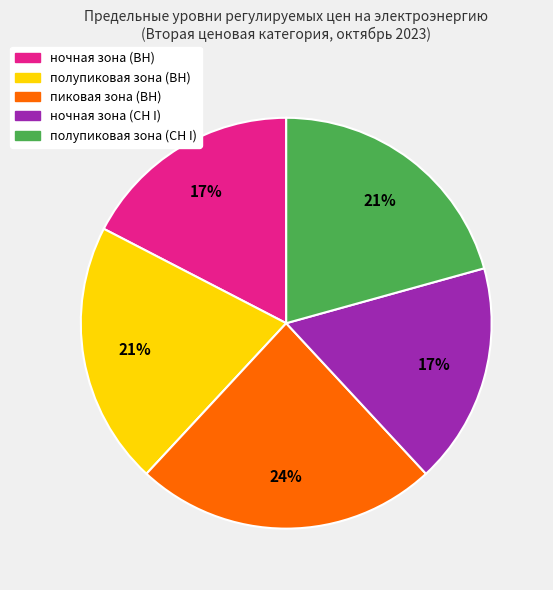

What percentage is the полупиковая зона (СН I) slice, to the nearest percent?

21%